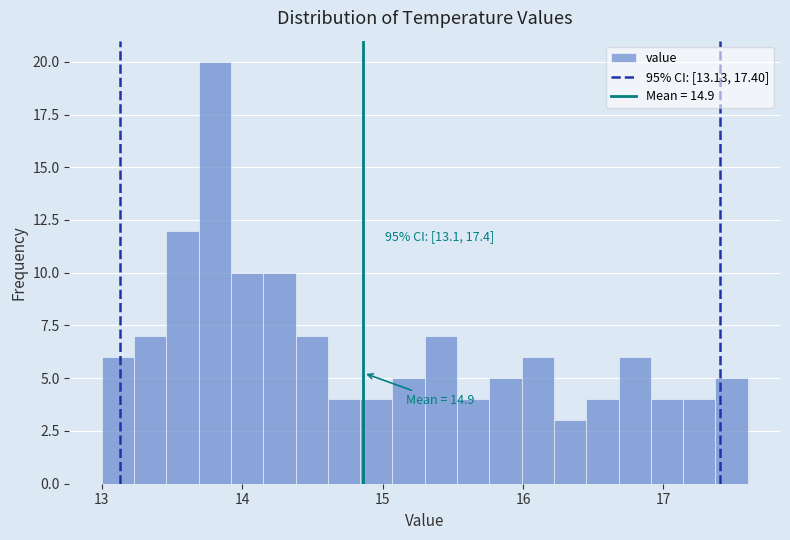

Read against the x-axis, roughly where is the centre of the tallest bar?

13.8